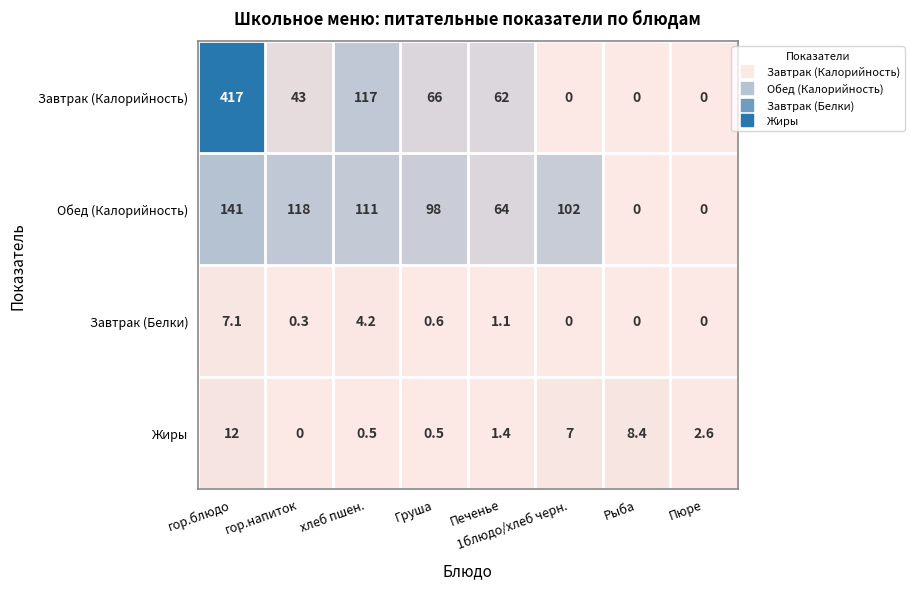

What is the approximate value of Завтрак (Калорийность) at Печенье?

62.0